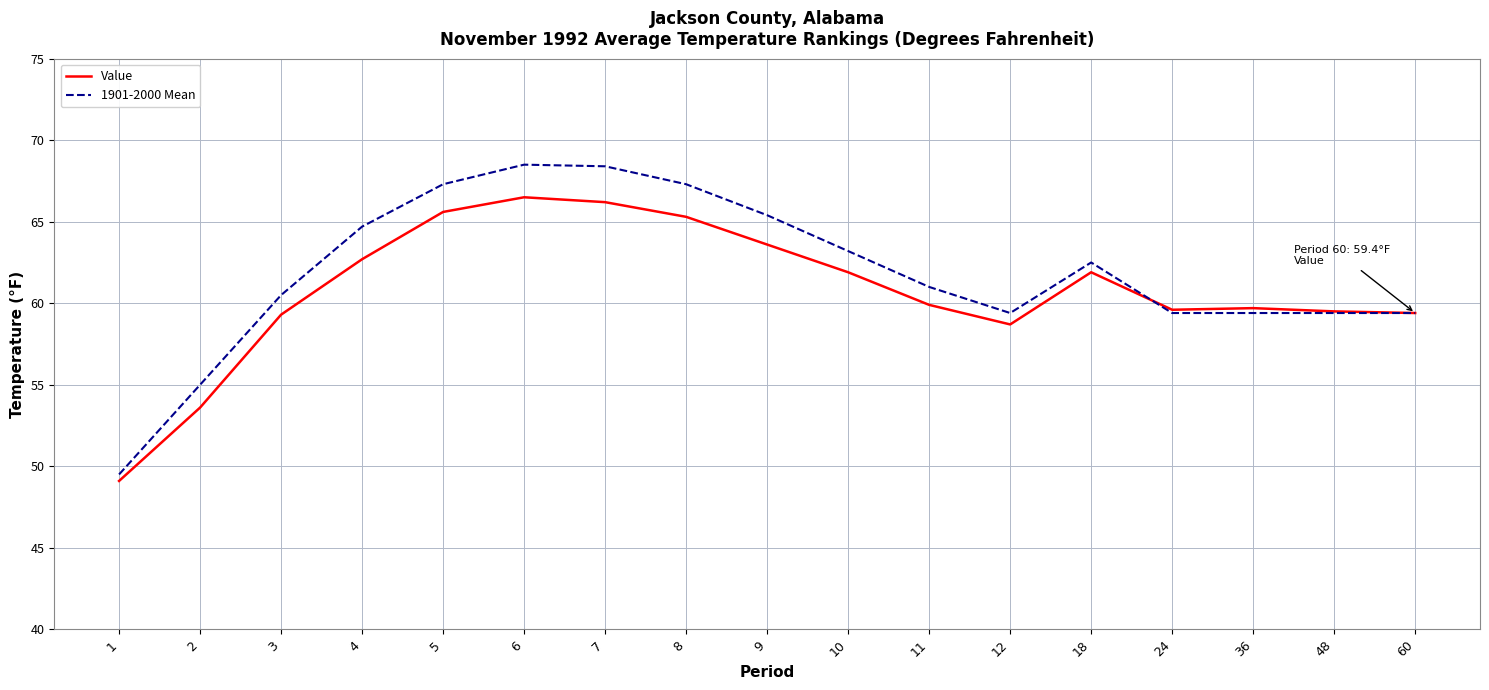

Is the value of Value at 18 greater than the value of 1901-2000 Mean at 36?

Yes